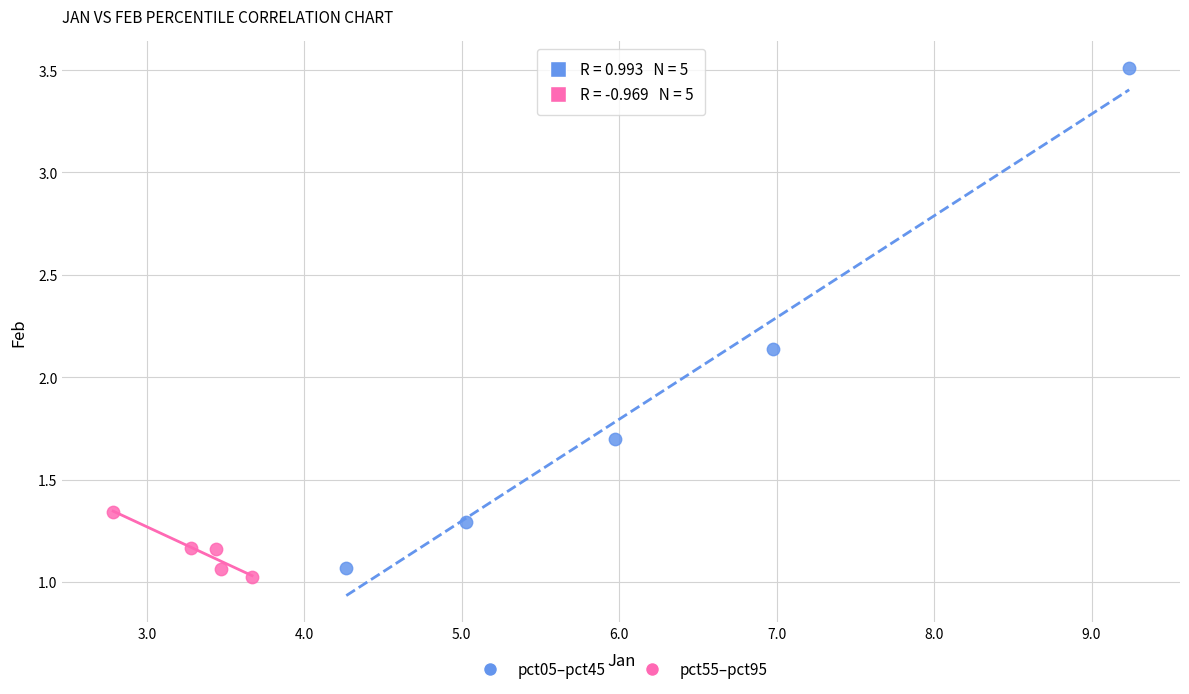

Which series has the widest spread of Y values?

pct05–pct45